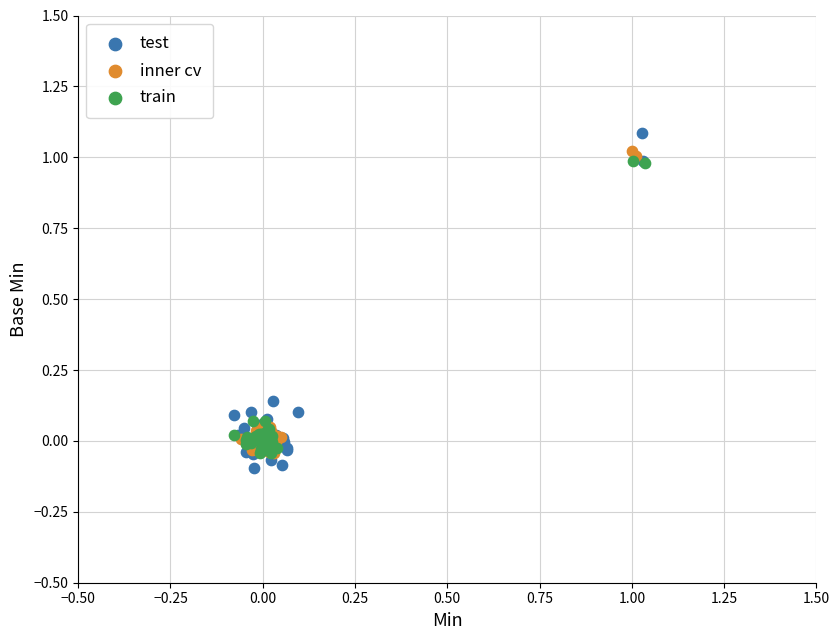

Which series has the largest Y range (max minus min)?

test